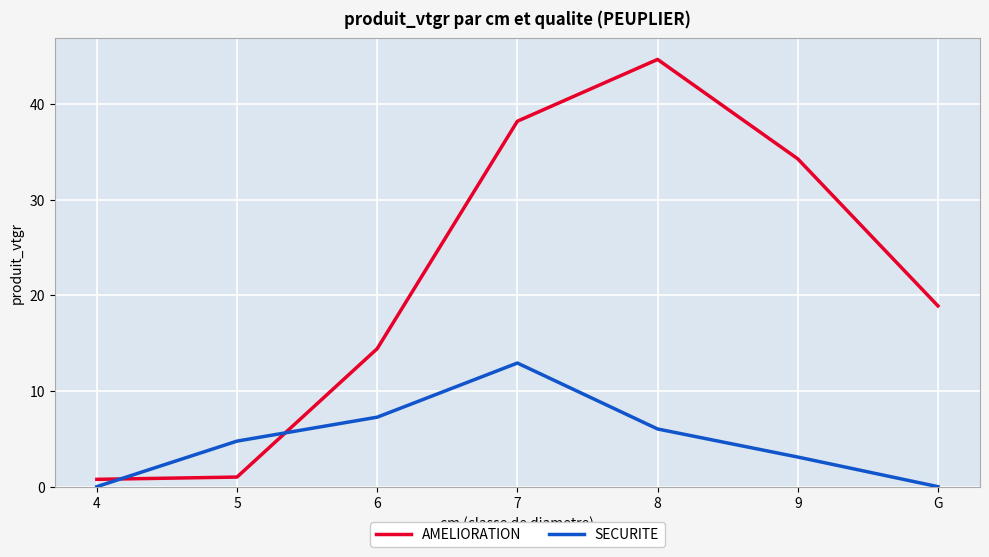

Reading left to right, transcribe all the data shown in this chart.

AMELIORATION: 0.8	1.0	14.4	38.2	44.7	34.3	18.9
SECURITE: 0.0	4.8	7.3	12.9	6.0	3.1	0.0